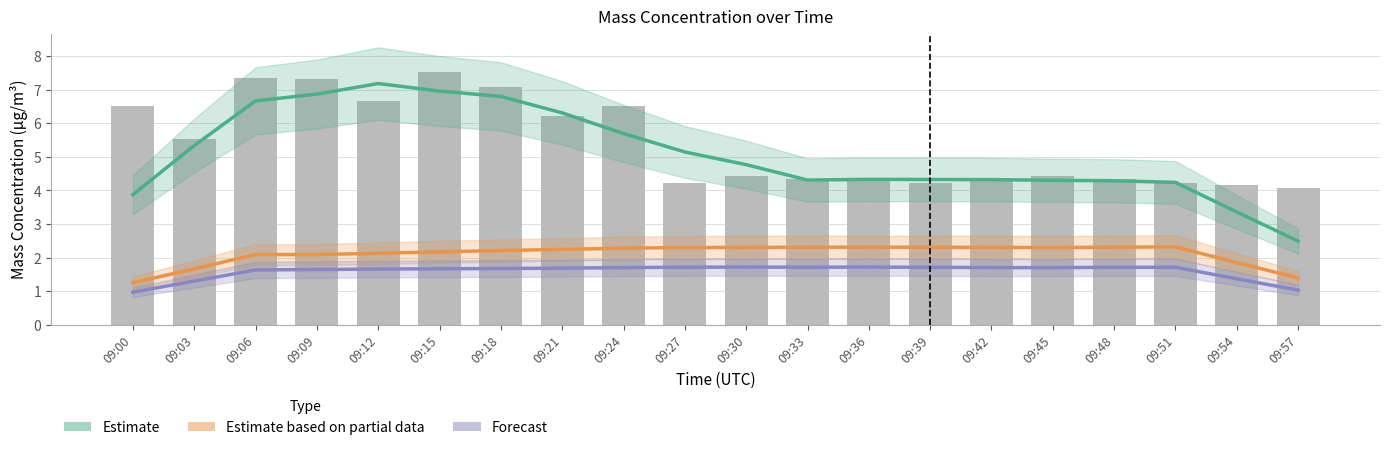

What are all the series names shown in the legend?

Estimate, Estimate based on partial data, Forecast